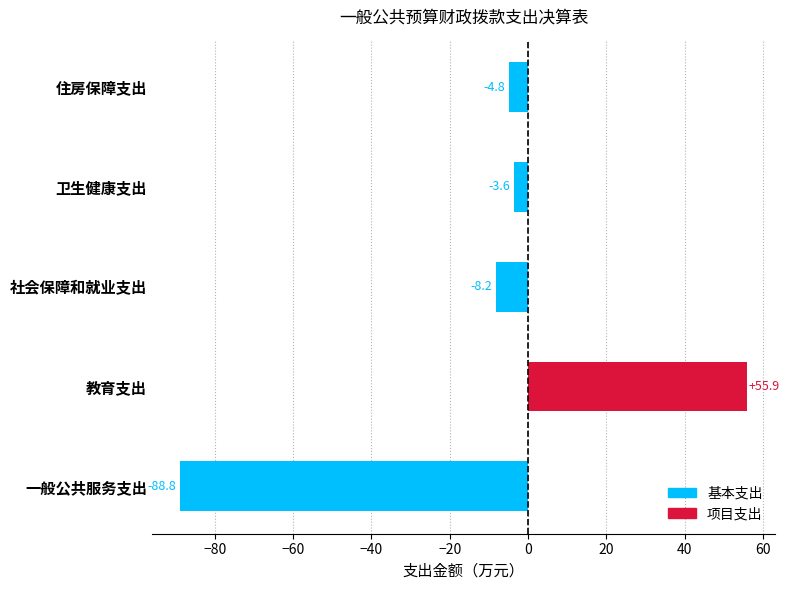

True or false: 基本支出 has a value of -1.9 at 住房保障支出.

False